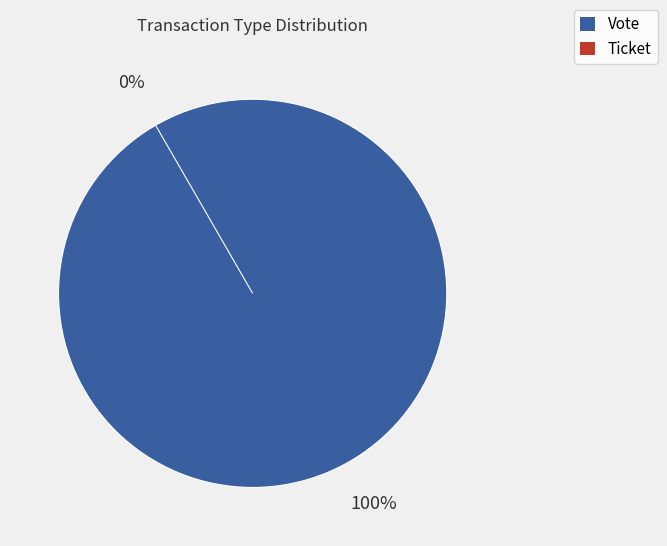

To the nearest percent, what is the average slice percentage?

50%